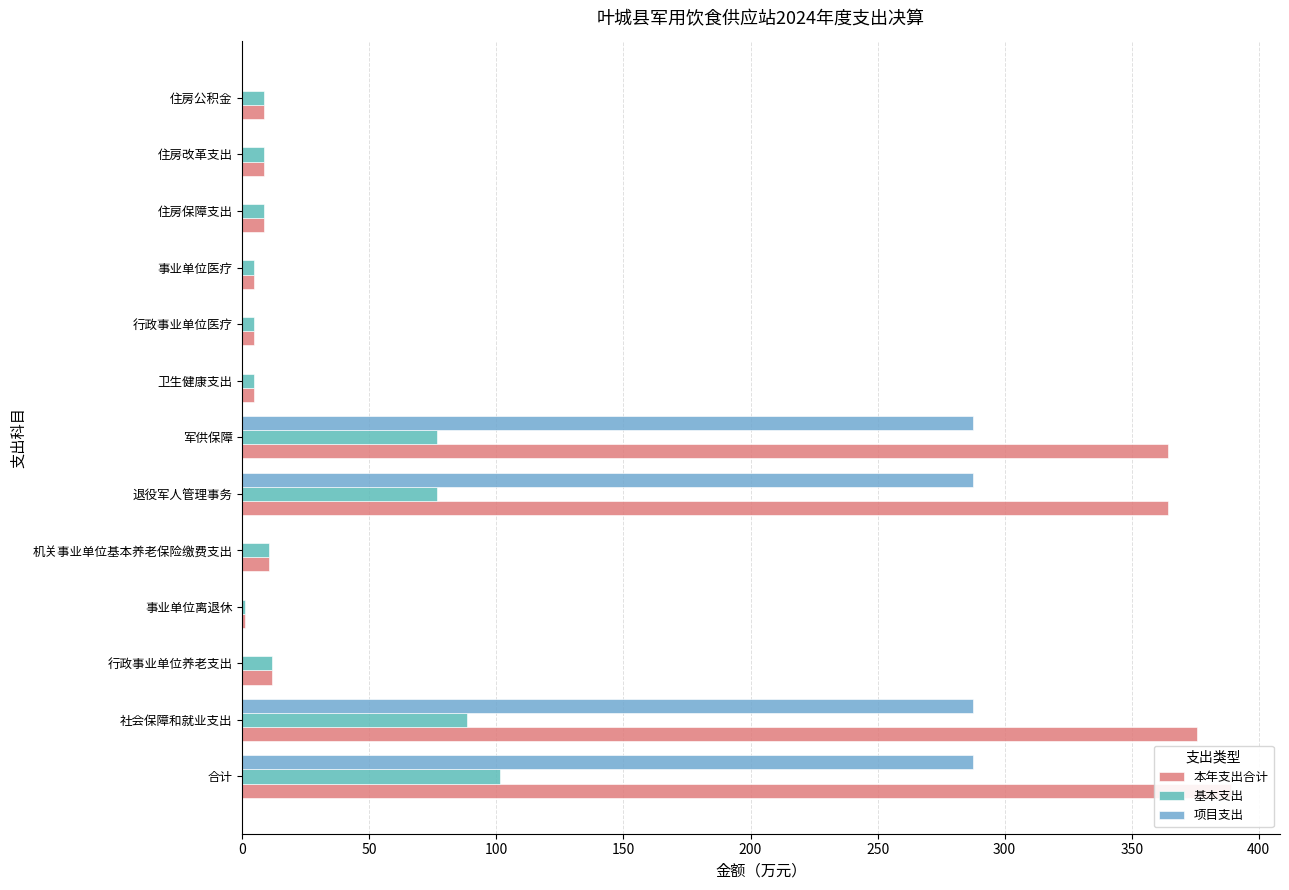

What is the average value of the 项目支出 series?

88.5